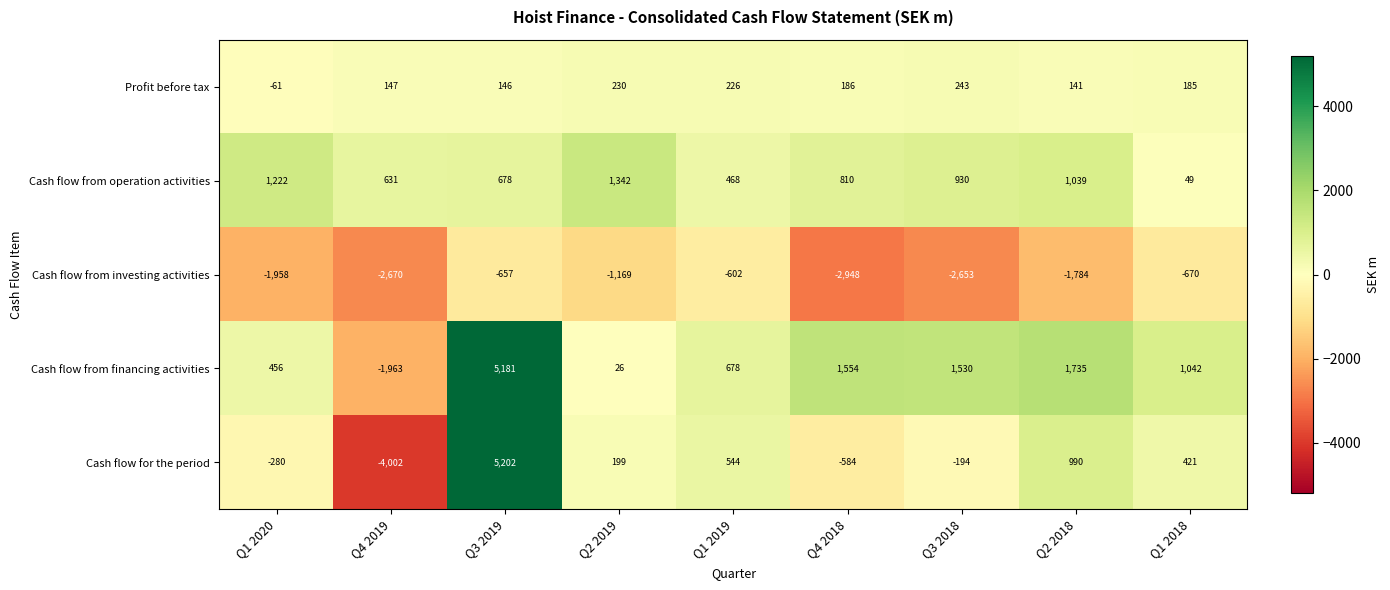

The Cash flow from financing activities series shows 2005 at Q3 2019. True or false?

False